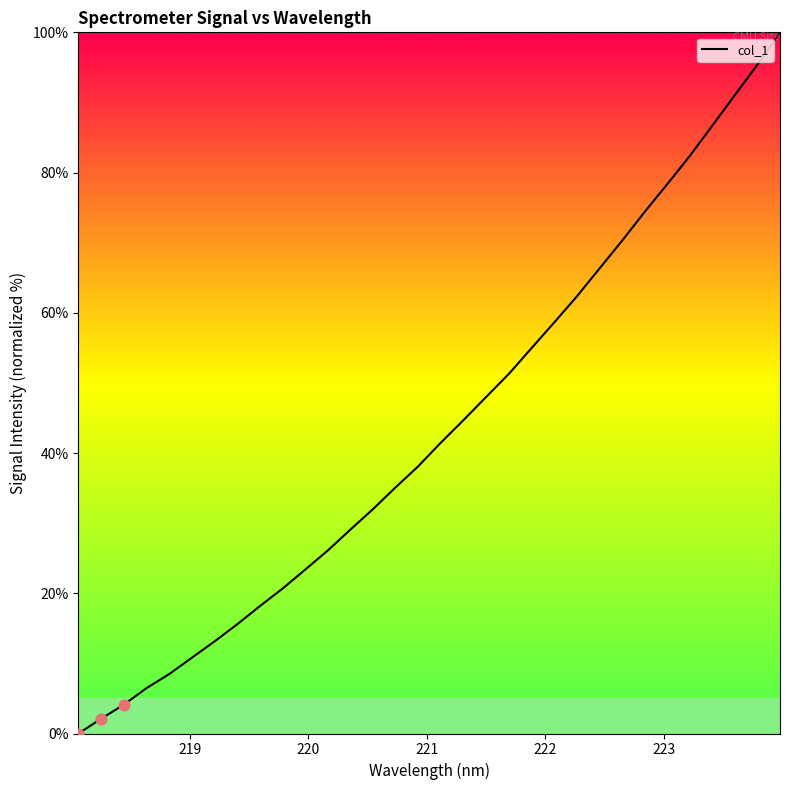

Does the chart have visible grid lines?

No